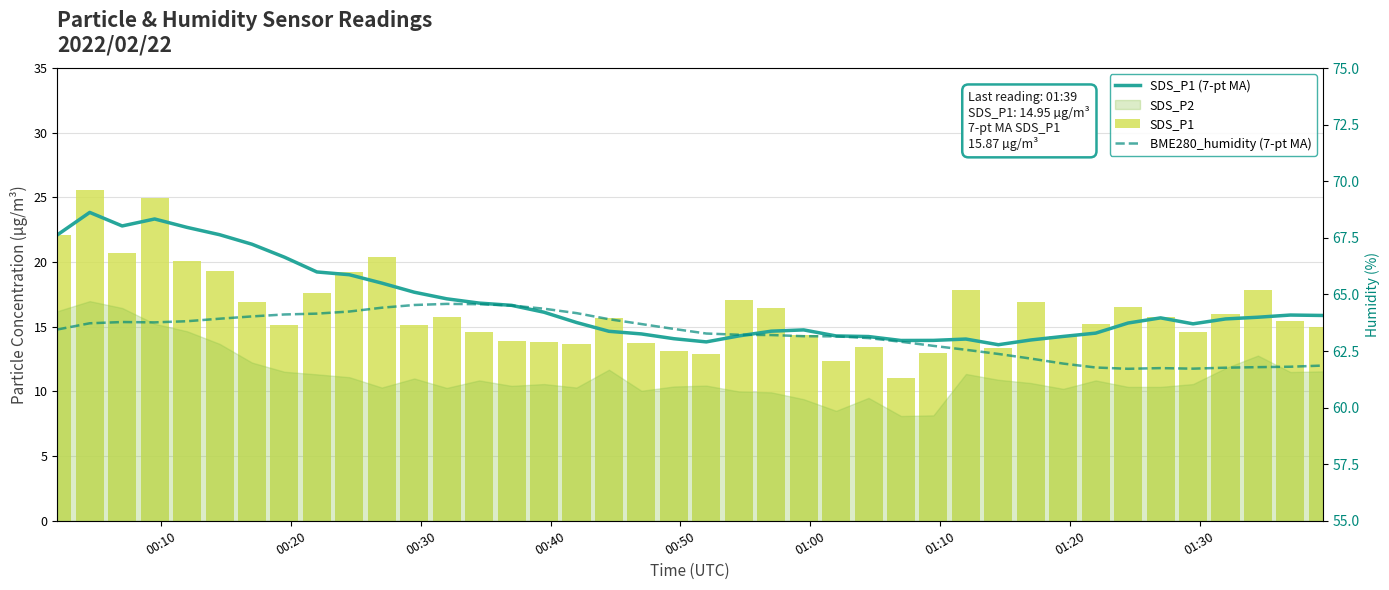

What is the value of the BME280_humidity (7-pt MA) bar at the 16th from the left?

64.4